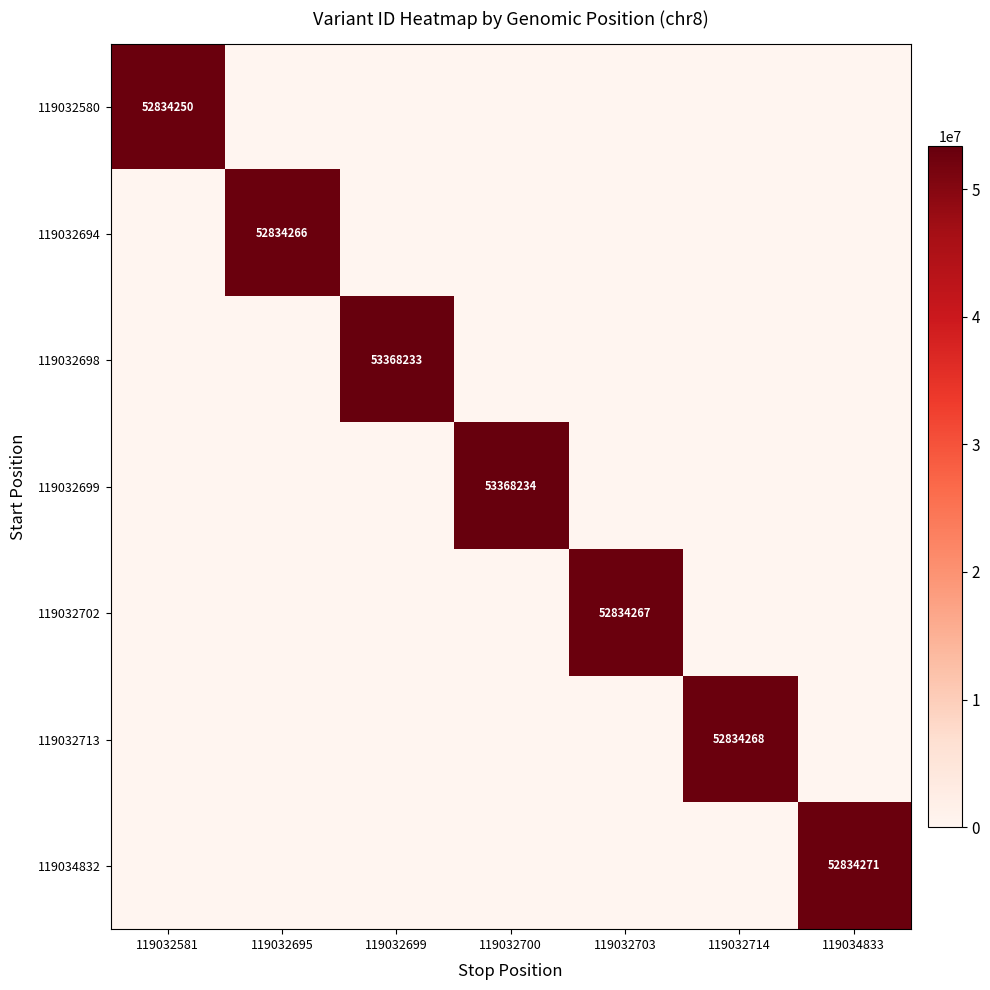

Is it true that 119032694 equals 52834266 at 119032695?

True